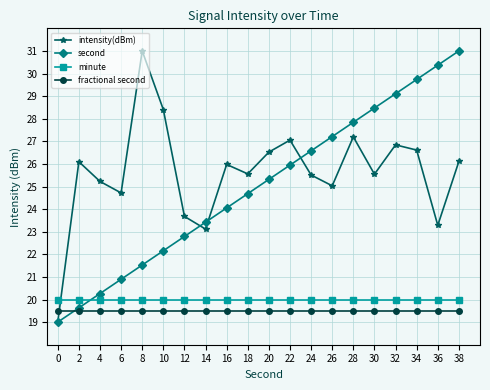

Between 18 and 38, which series saw the biggest shift?

second